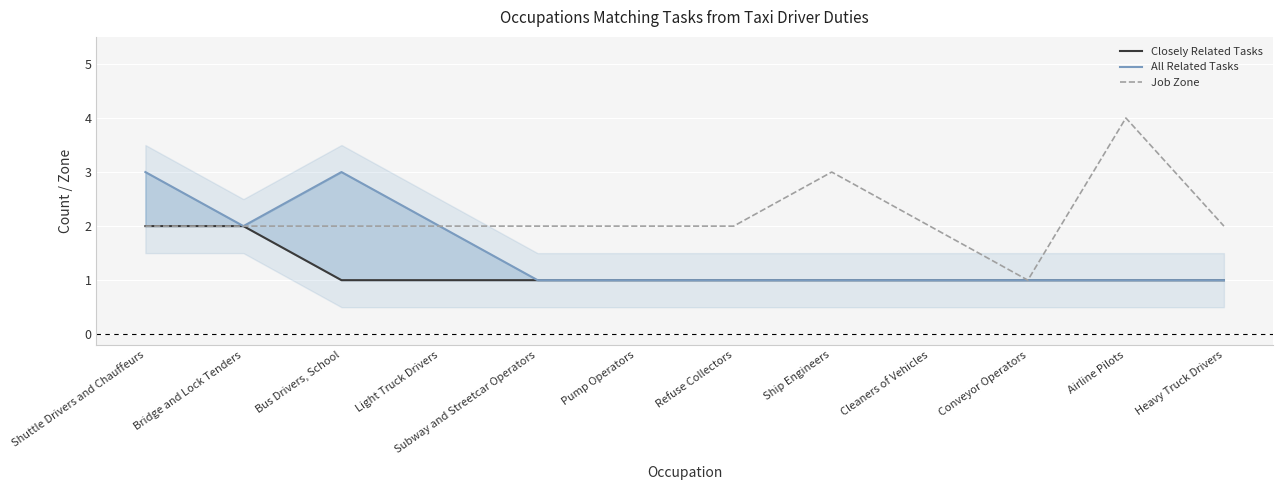

List the series in order of their overall mean, lowest first.

Closely Related Tasks, All Related Tasks, Job Zone